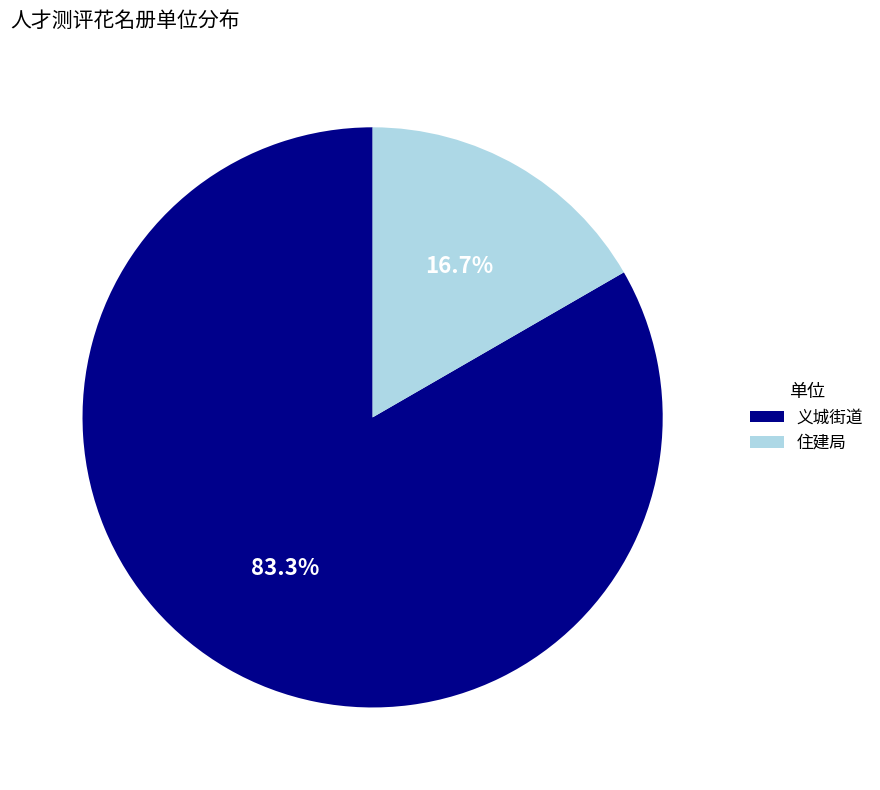

Which slice is the smallest?

住建局